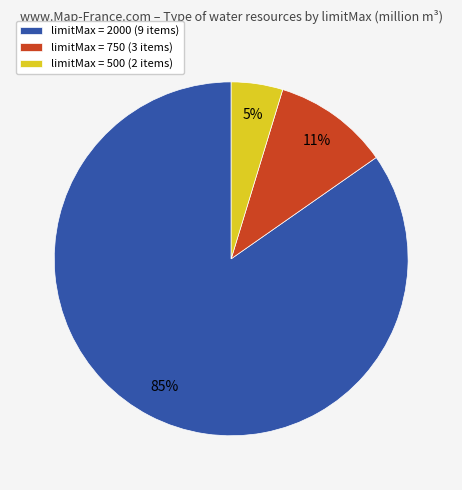

Is the sum of limitMax = 500 (2 items) and limitMax = 2000 (9 items) greater than half?

Yes